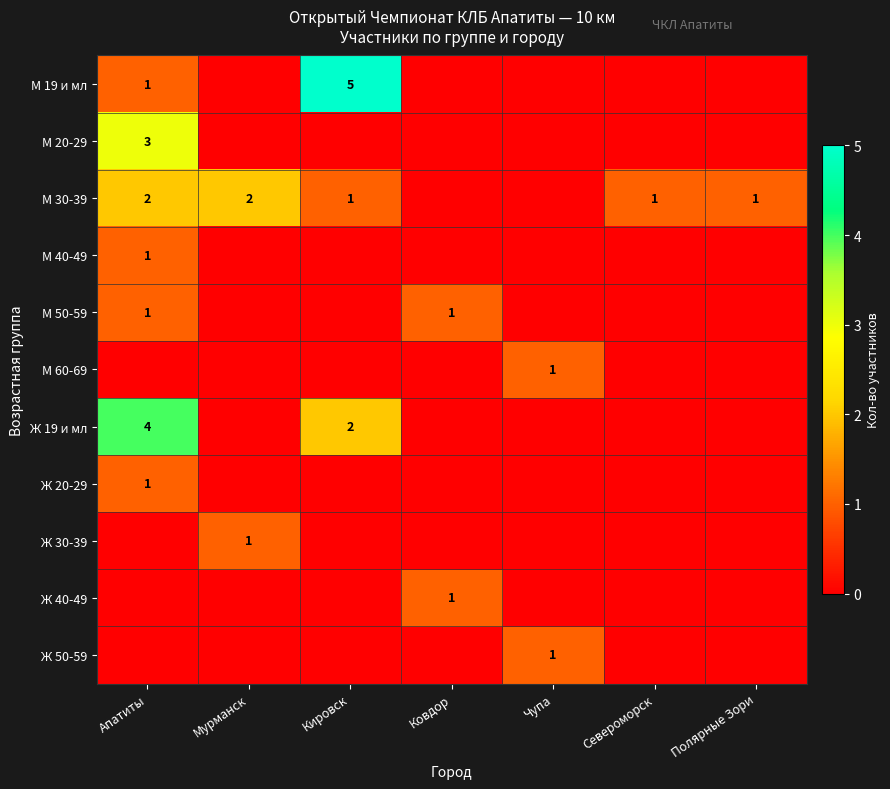

The Ж 40-49 series shows 1 at Ковдор. True or false?

True